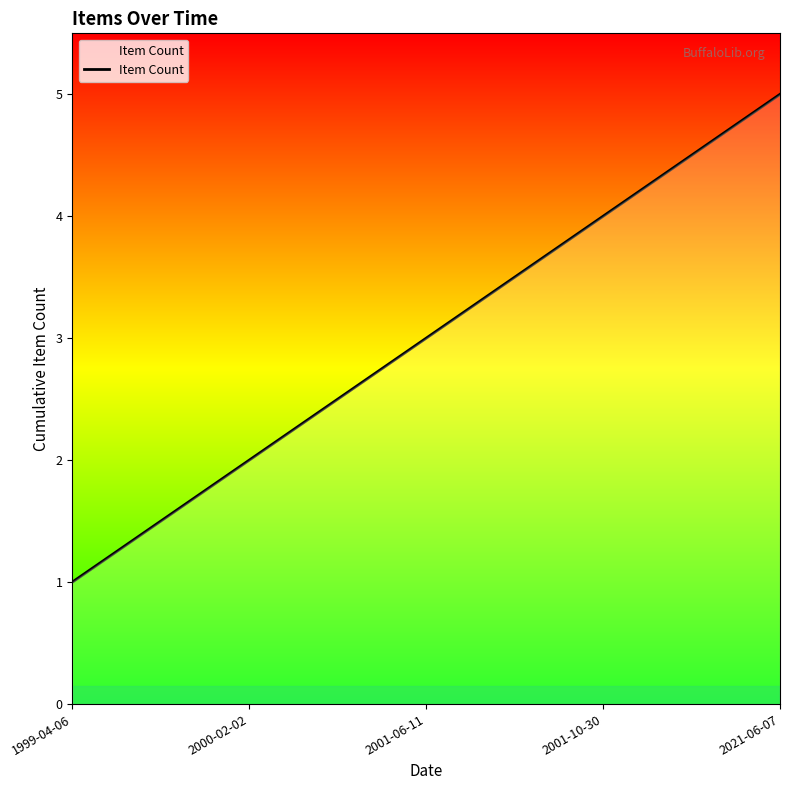

Reading left to right, list all the values displayed in this chart.

1999-04-06=1	2000-02-02=2	2001-06-11=3	2001-10-30=4	2021-06-07=5